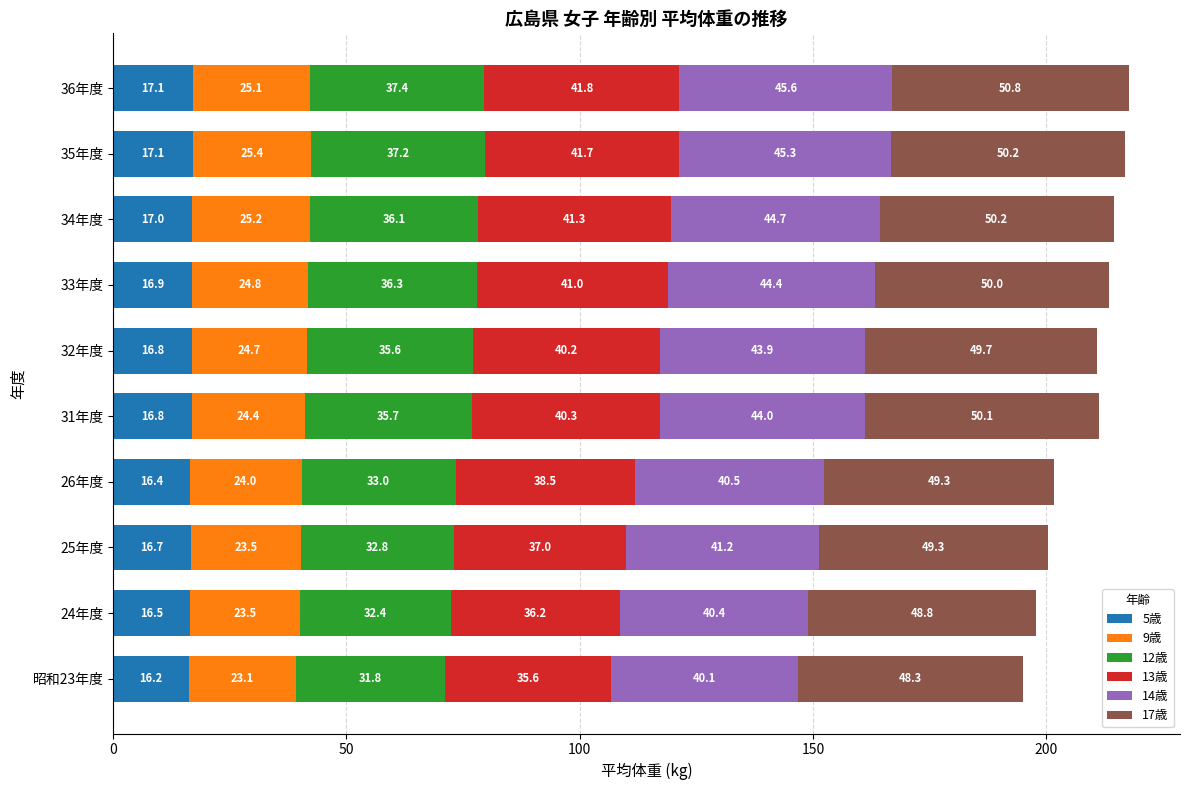

Which category has the lowest value in the 5歳 series?

昭和23年度